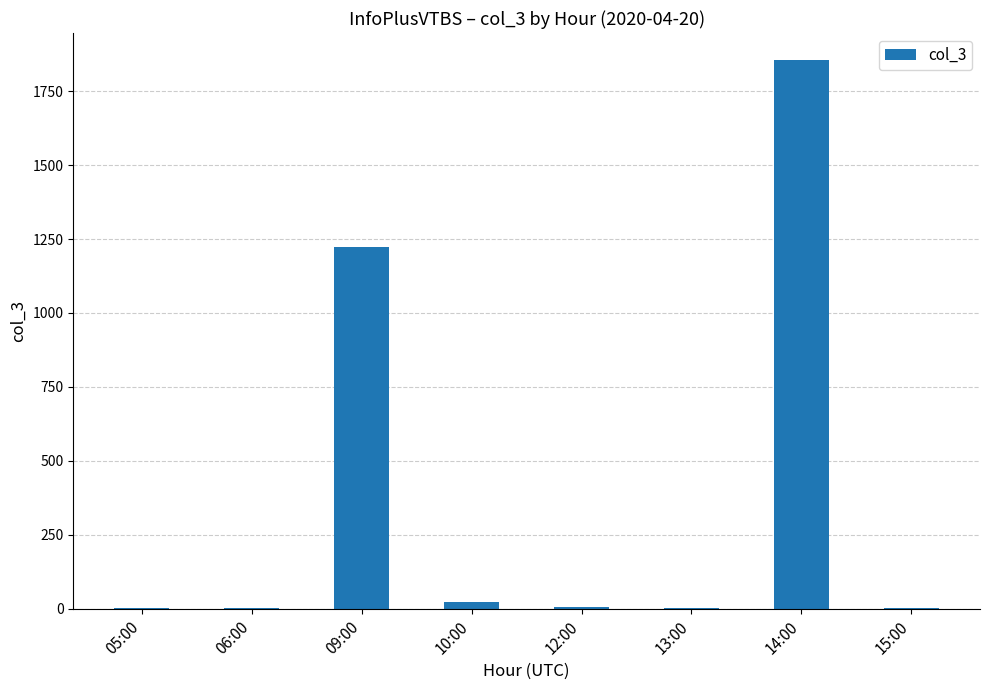

Is it true that the value at 10:00 is 24?

True